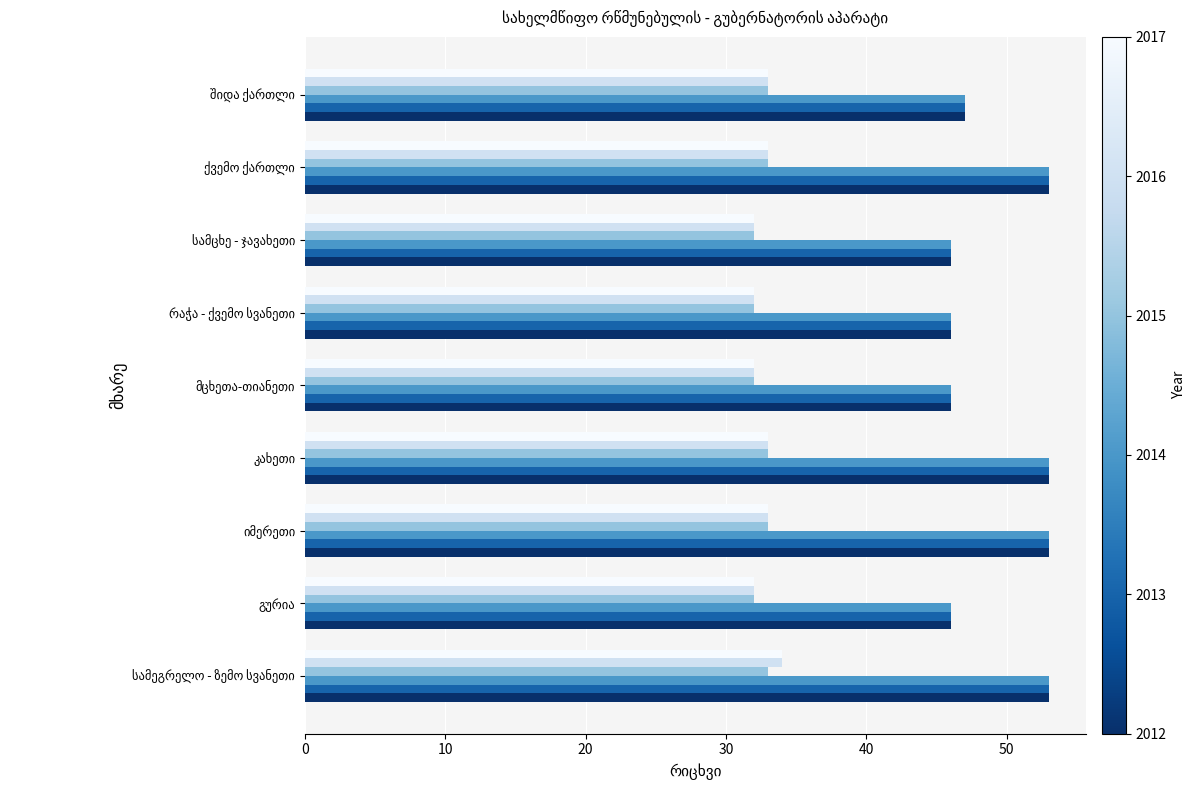

What is the smallest value displayed?

32